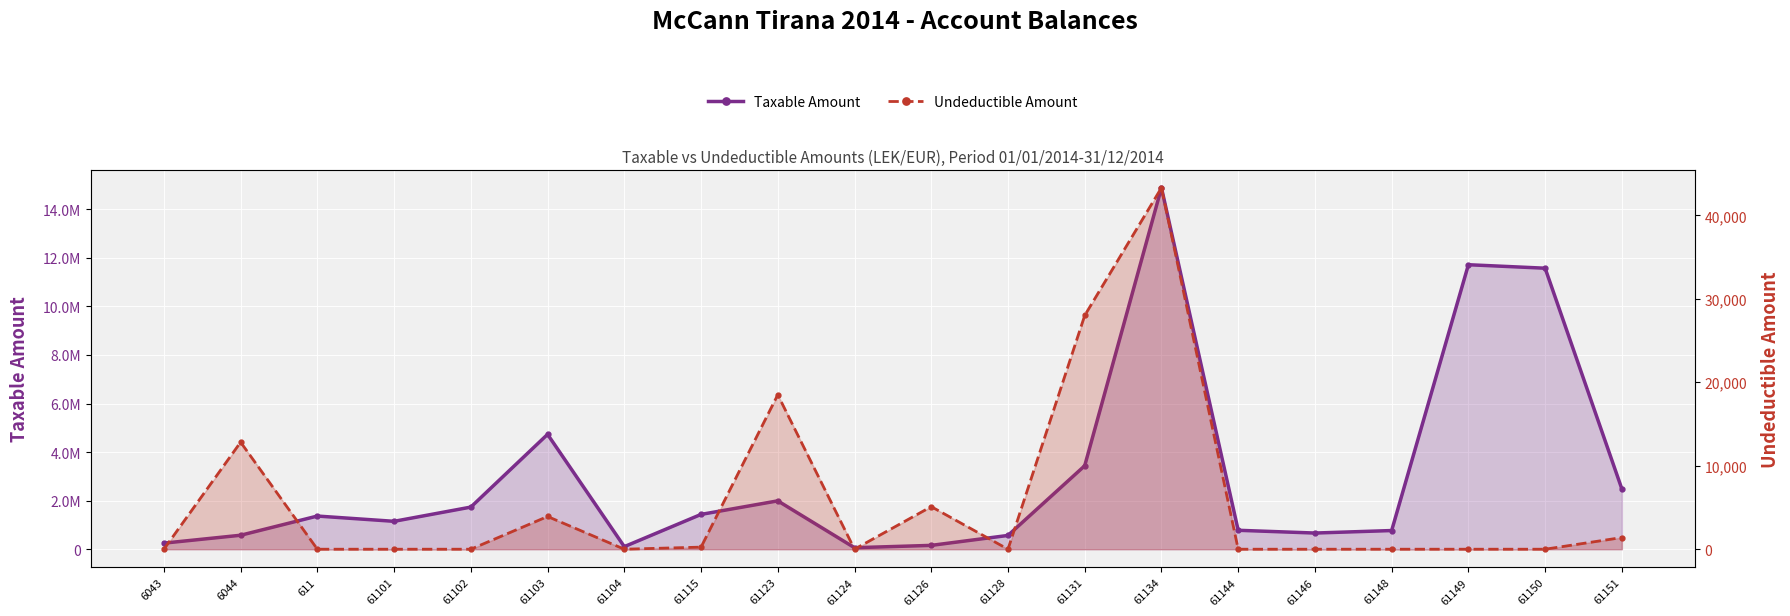

Reading right to left, extract all data points from this chart.

Taxable Amount: 2482098.3	11574631.1	11717876.6	769080.9	666085.5	779642.1	14887859.8	3437988.5	567460.5	157990.0	61813.2	1991862.2	1433753.2	105900.0	4731146.9	1735151.5	1149043.7	1366068.5	575296.9	250227.1
Undeductible Amount: 1398.0	0.0	0.0	0.0	0.0	0.0	43299.0	28000.0	0.0	5100.0	0.0	18500.0	250.0	0.0	3920.0	0.0	0.0	0.0	12822.0	0.0